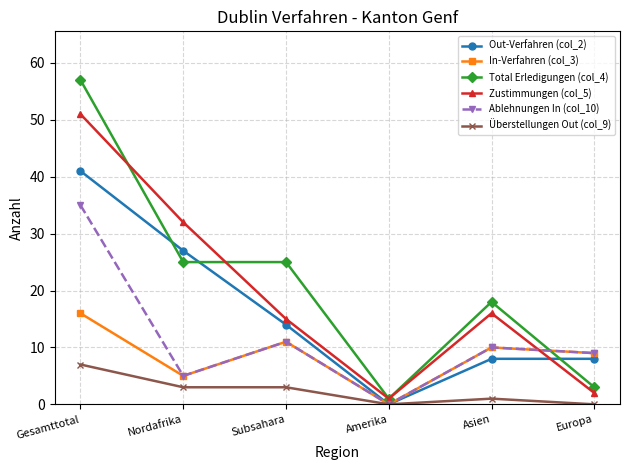

What is the maximum value shown in the chart?

57